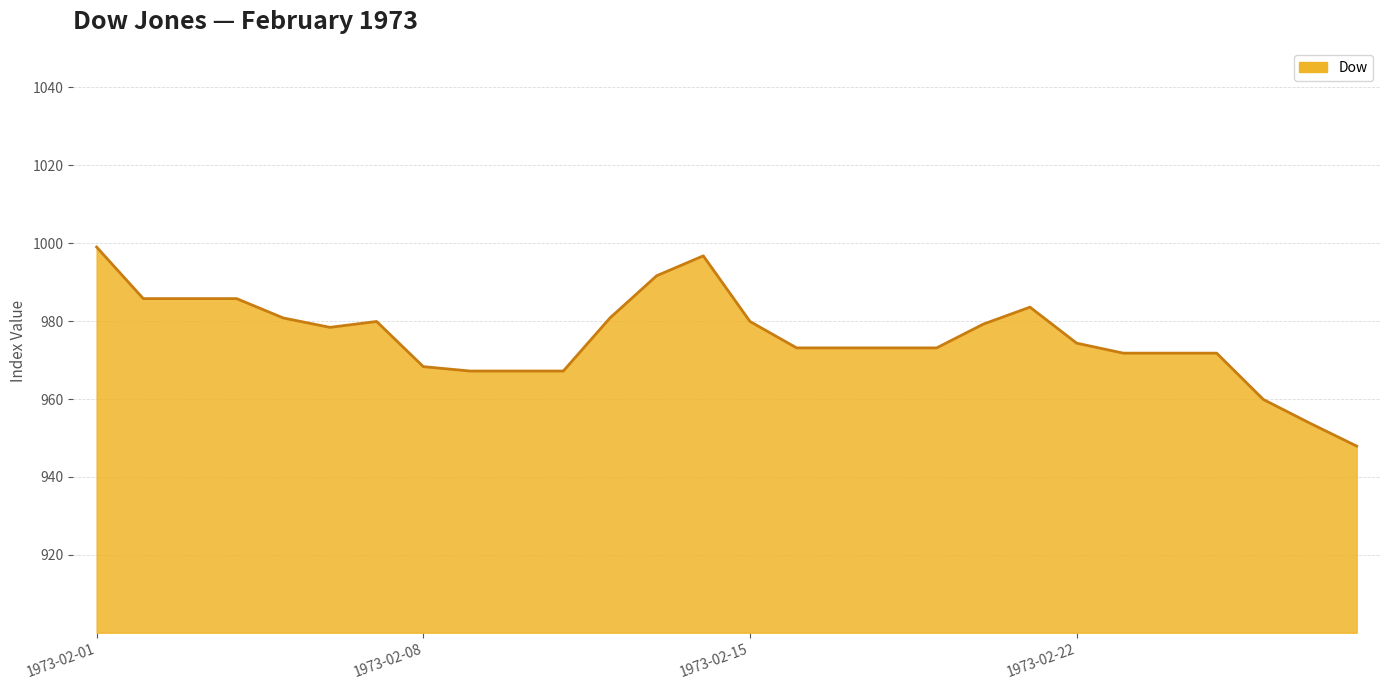

What is the smallest value displayed?

947.9